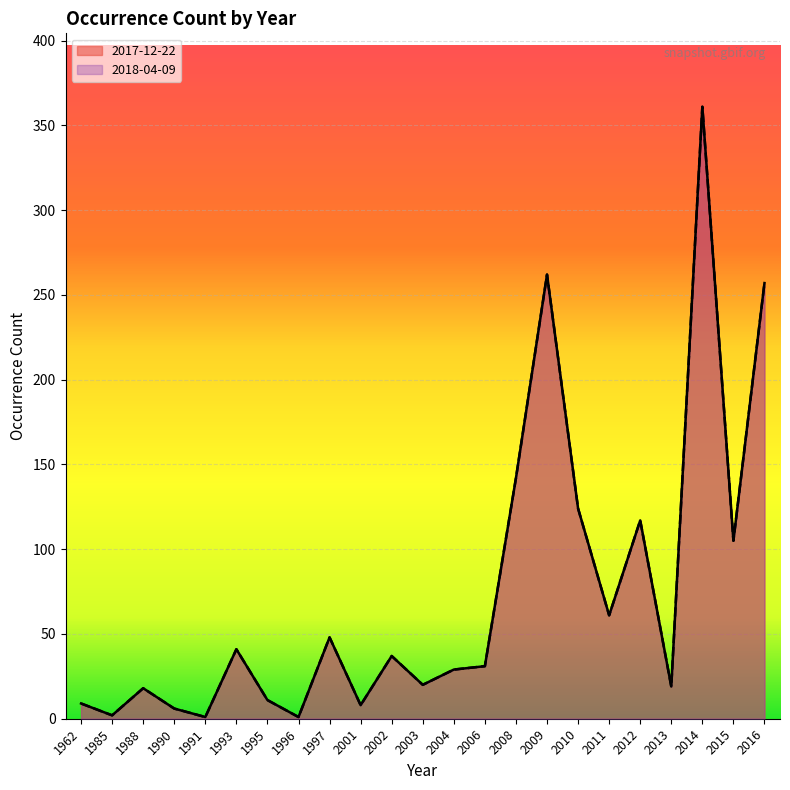

What is the average value of the 2017-12-22 series?

74